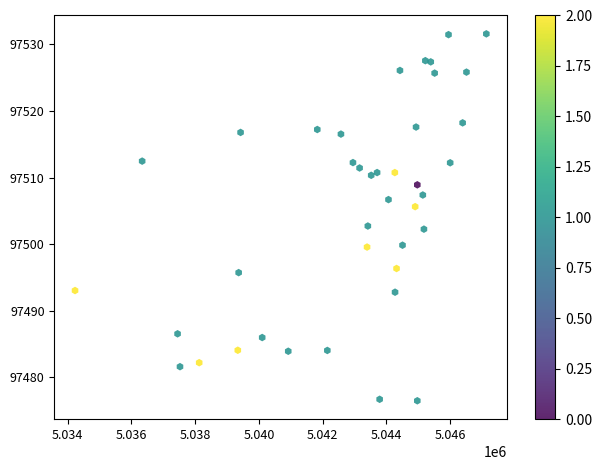

What is the range of Y values (max minus min)?

55.1